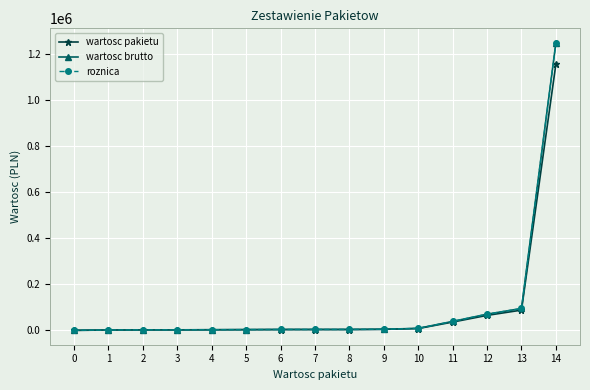

Which series has the largest range (max minus min)?

wartosc brutto